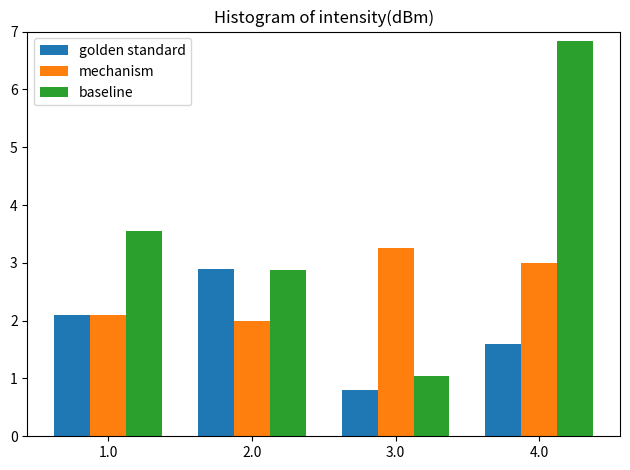

Are the bars horizontal?

No